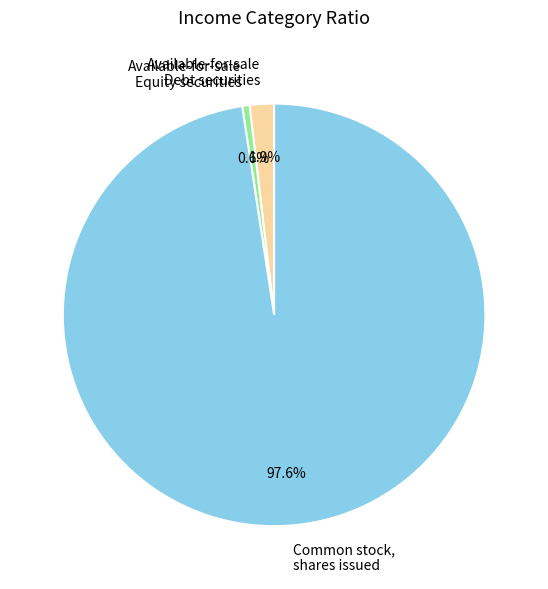

To the nearest percent, what is the combined percentage of Available-for-sale Equity securities and Common stock, shares issued?

98%